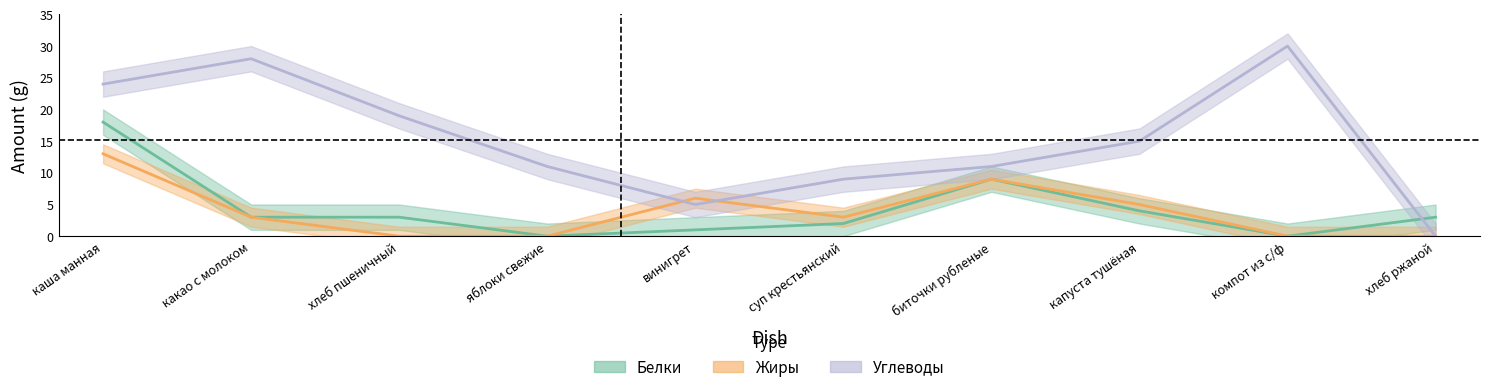

At how many categories does at least one series exceed 4?

9